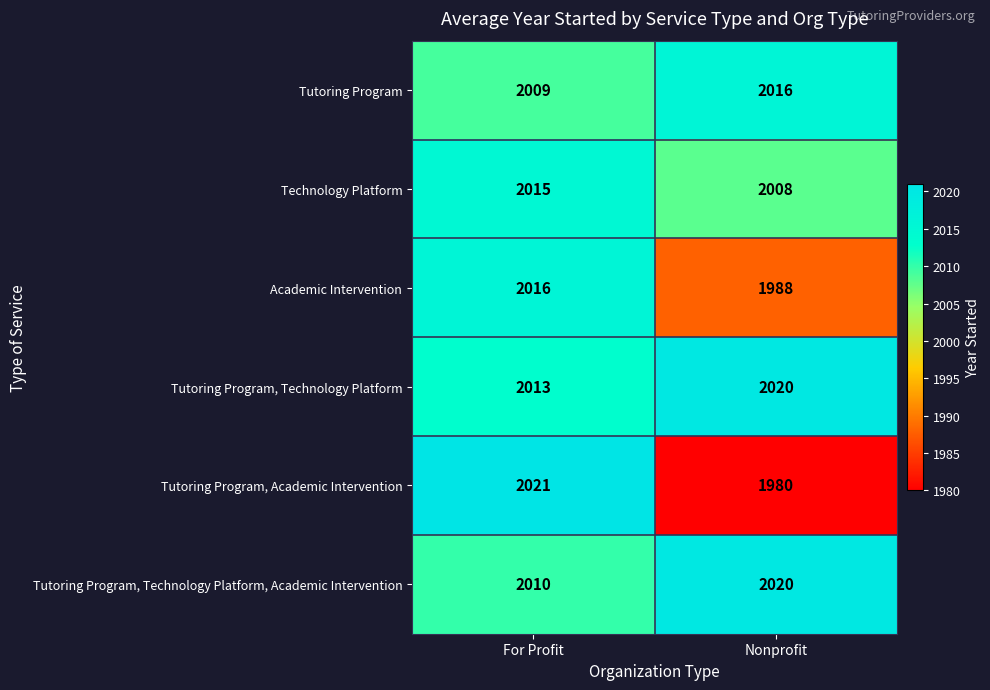

What value does the Tutoring Program, Academic Intervention series have at Nonprofit, to the nearest 5?

1980